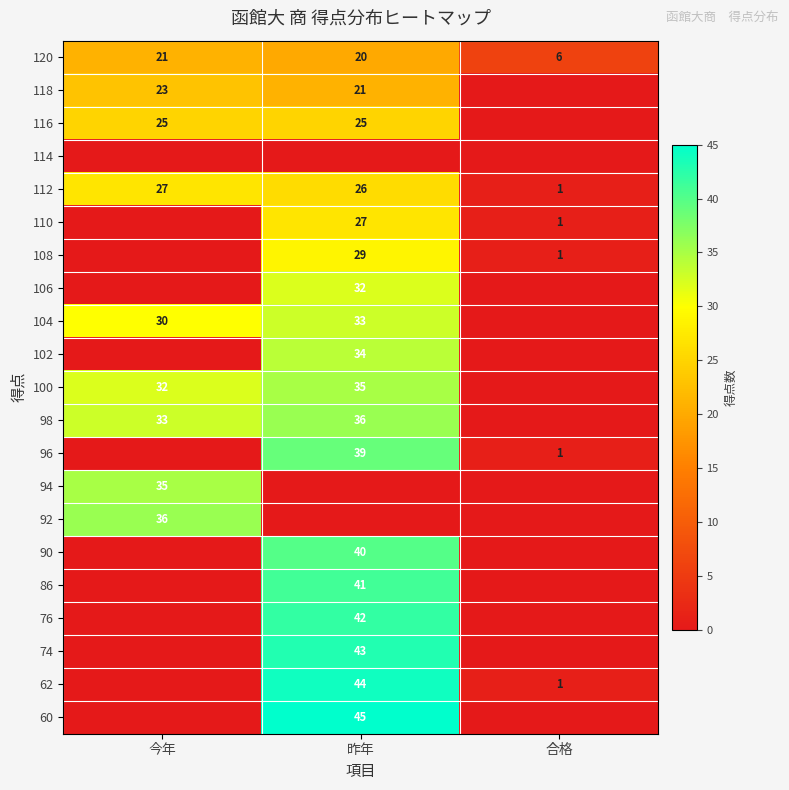

What is the sum of the 110 values at 合格 and 昨年?

28